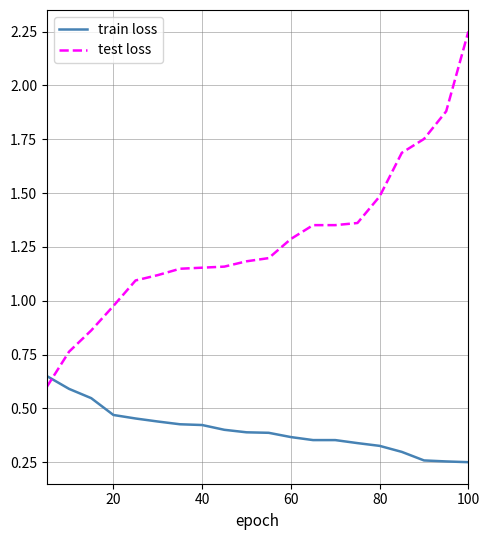

Which series has the largest range (max minus min)?

test loss